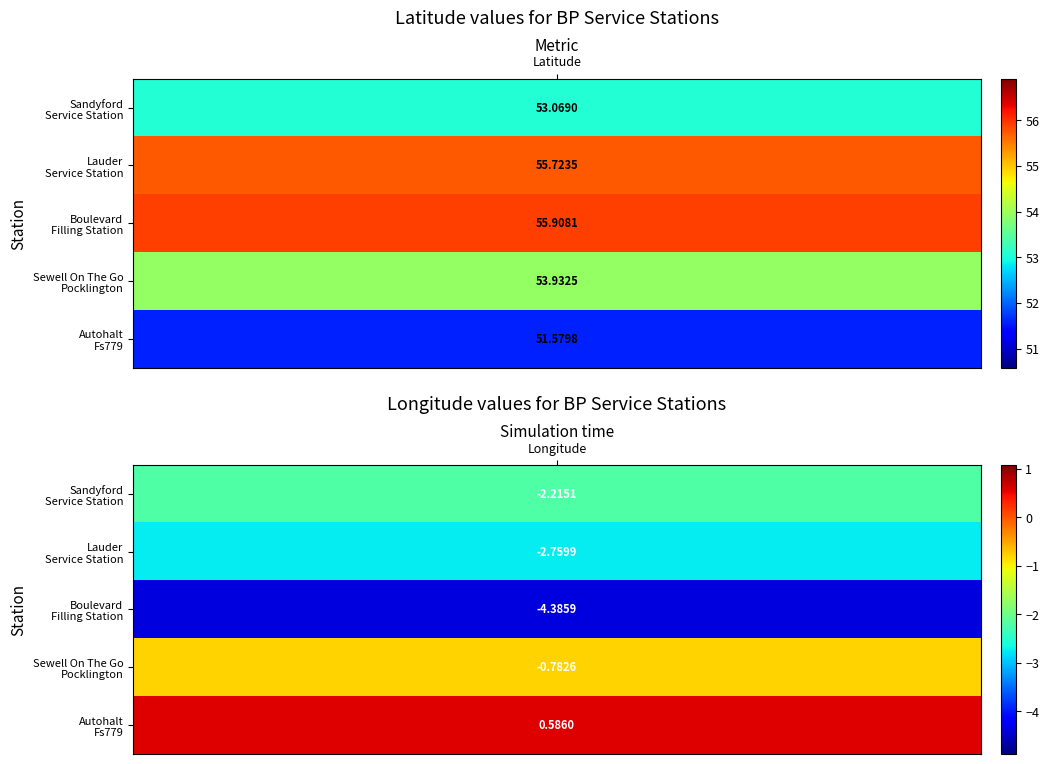

Reading left to right, transcribe all the data shown in this chart.

Sandyford
Service Station: 53.1	-2.2
Lauder
Service Station: 55.7	-2.8
Boulevard
Filling Station: 55.9	-4.4
Sewell On The Go
Pocklington: 53.9	-0.8
Autohalt
Fs779: 51.6	0.6